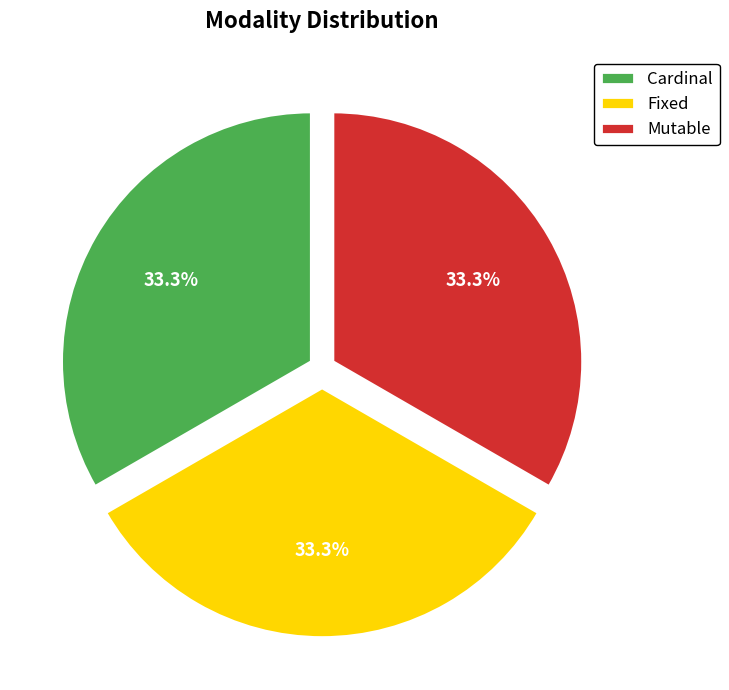

Does Cardinal account for over 50% of the chart?

No